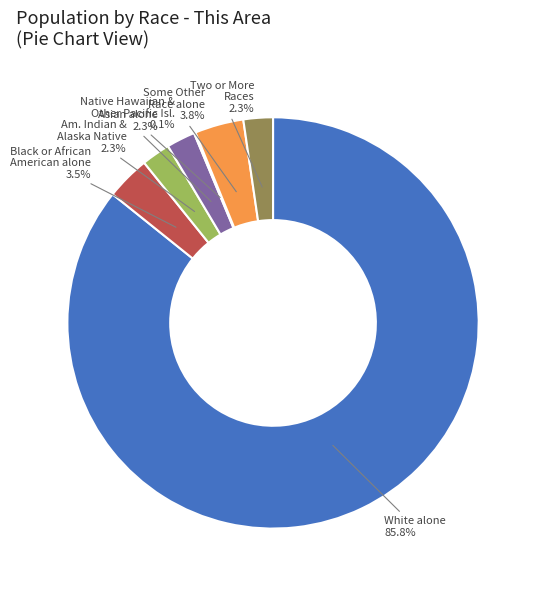

To the nearest percent, what is the difference between the largest and smallest slice percentages?

86%